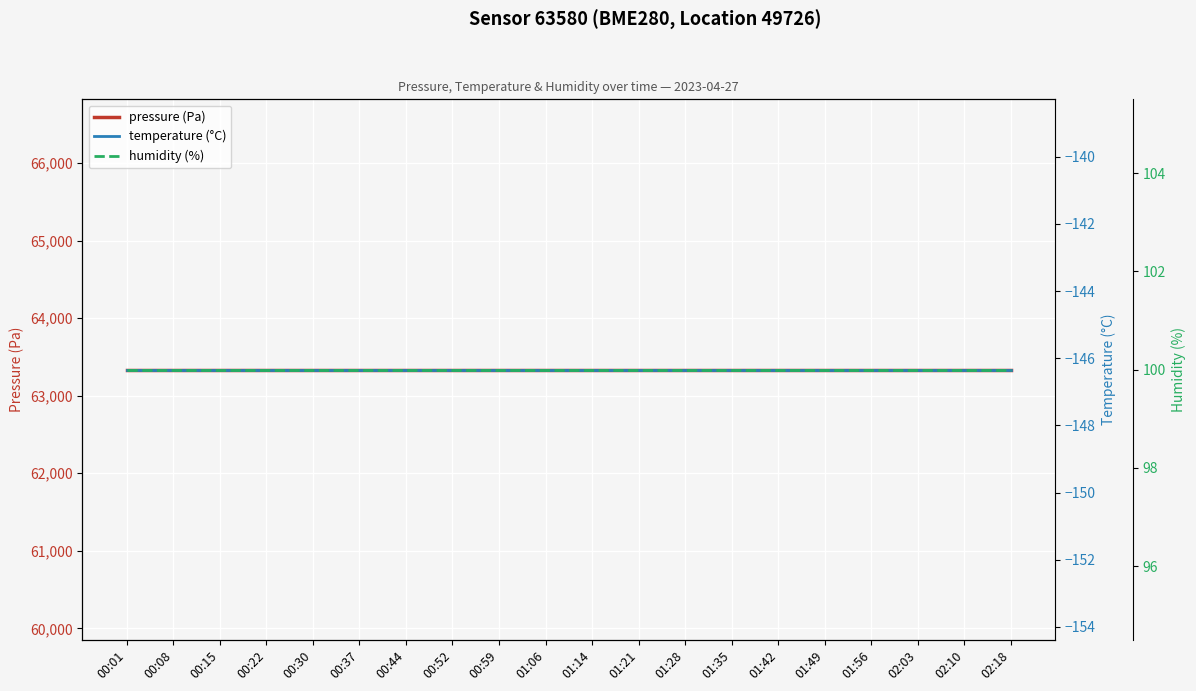

What is the maximum value for humidity (%)?

100.0